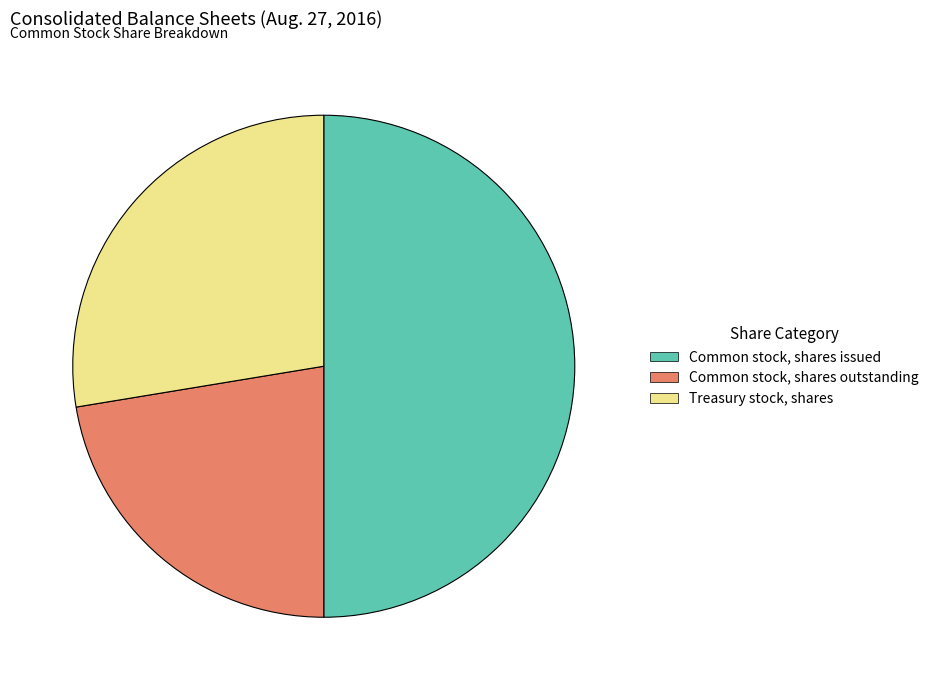

Is it true that Common stock, shares issued is 61% of the pie?

False